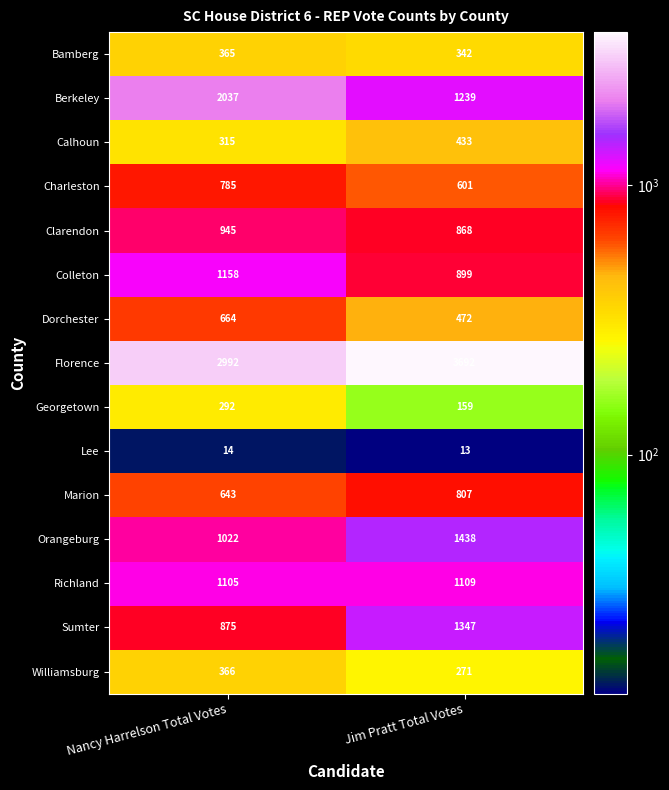

What is the sum of the Bamberg values at Nancy Harrelson Total Votes and Jim Pratt Total Votes?

707